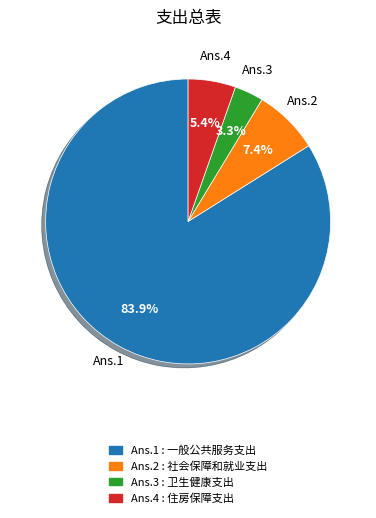

What percentage is NOT represented by Ans.4?

94.6%